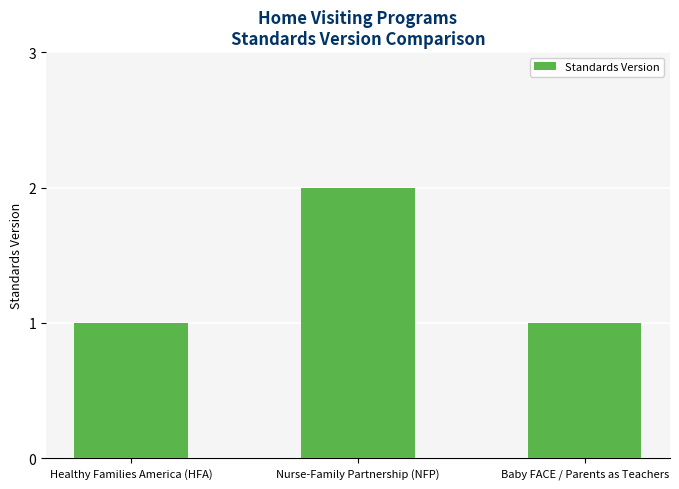

Approximately how many times larger is the value at Nurse-Family Partnership (NFP) compared to Healthy Families America (HFA)?

2.0